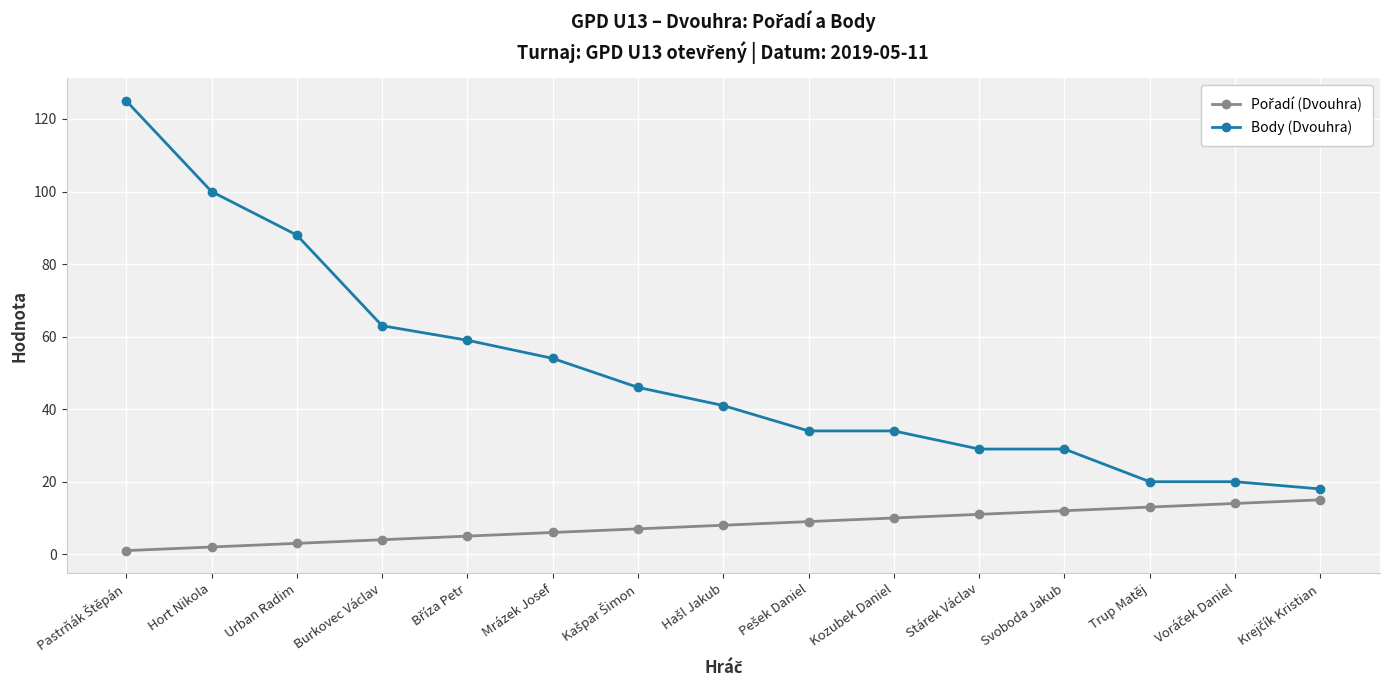

True or false: Body (Dvouhra) has a value of 157 at Urban Radim.

False